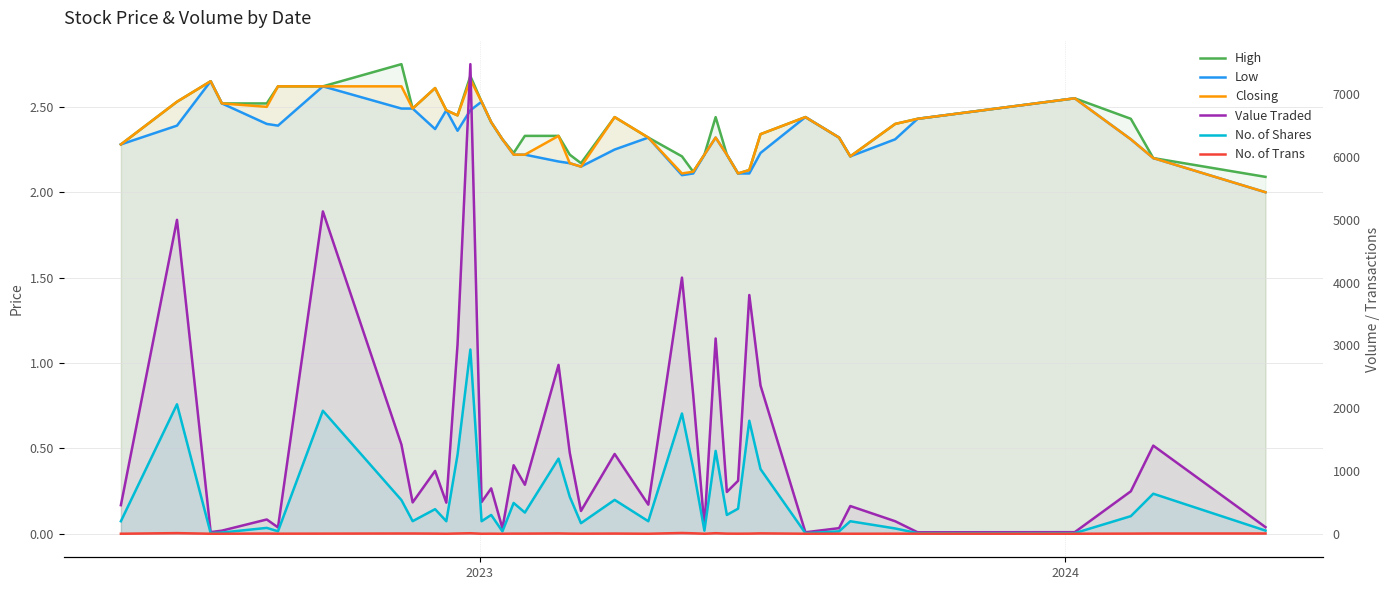

What is the smallest value displayed?

1.0